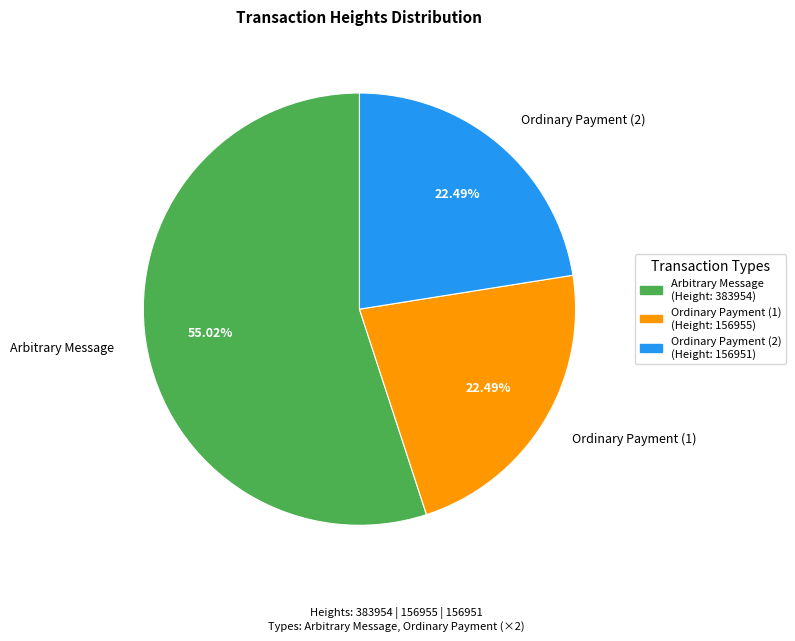

Is the sum of Ordinary Payment (1) and Arbitrary Message greater than half?

Yes